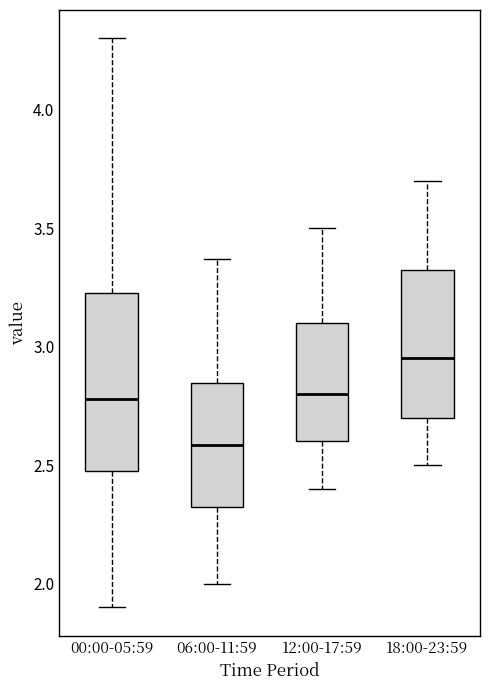

Reading left to right, read every box against the y-axis: the position of its median line, the range the box covers, and the ends of its whiskers. The values are not printed on the chart, so give them approximately, as read against the axis.

00:00-05:59: median 2.80, box 2.50 to 3.25, whiskers 1.90 to 4.30
06:00-11:59: median 2.60, box 2.30 to 2.85, whiskers 2.00 to 3.35
12:00-17:59: median 2.80, box 2.60 to 3.10, whiskers 2.40 to 3.50
18:00-23:59: median 2.95, box 2.70 to 3.35, whiskers 2.50 to 3.70